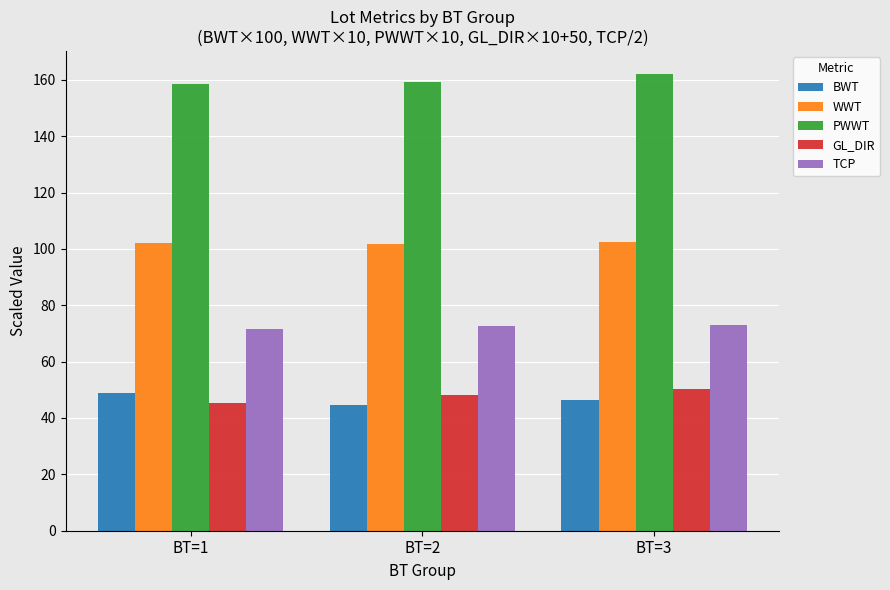

At which category is the sum across all series the highest?

BT=3